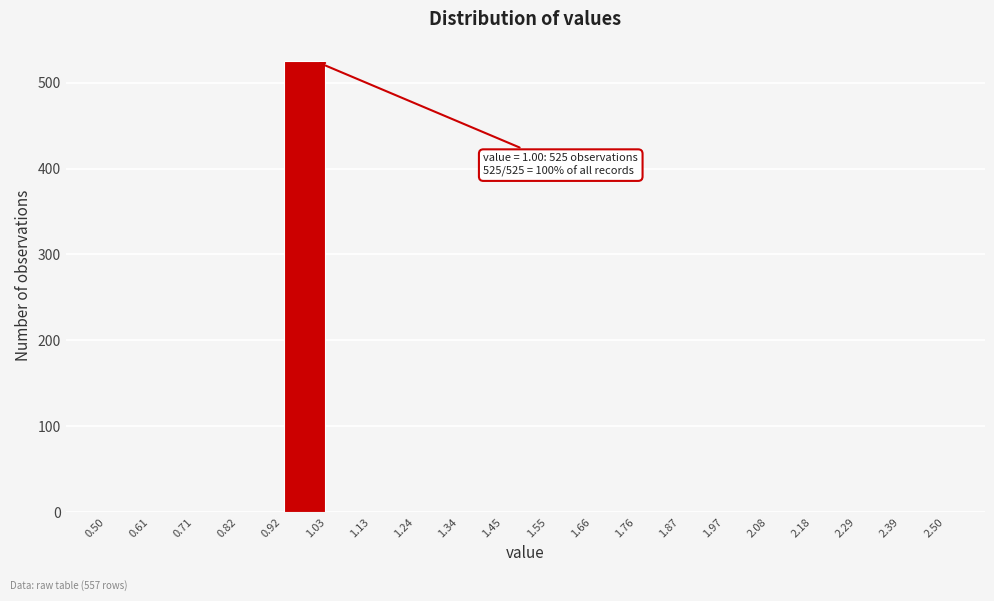

Over which range of the x-axis is the bar tallest?

0.92 to 1.03